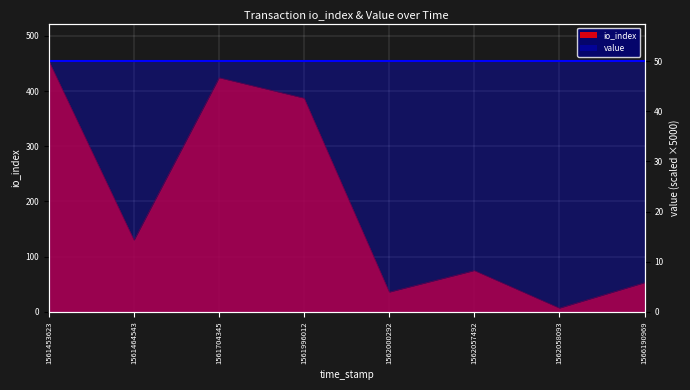

List the labels in order of value, largest first.

1561453623, 1561704345, 1561996012, 1561464543, 1562057492, 1566190969, 1562000292, 1562058093